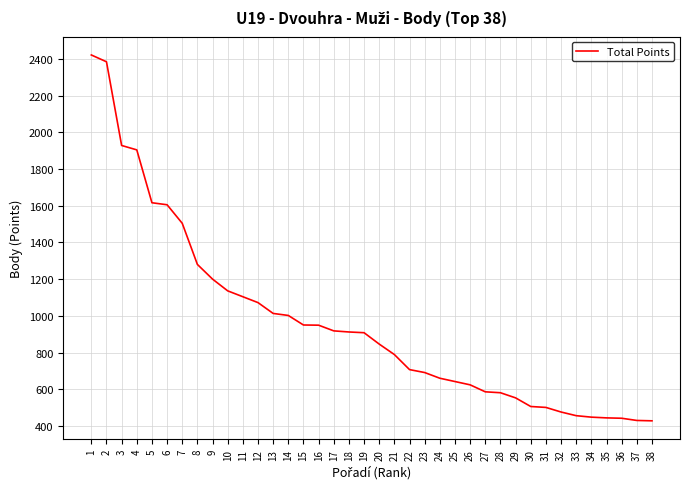

What is the minimum value shown in the chart?

428